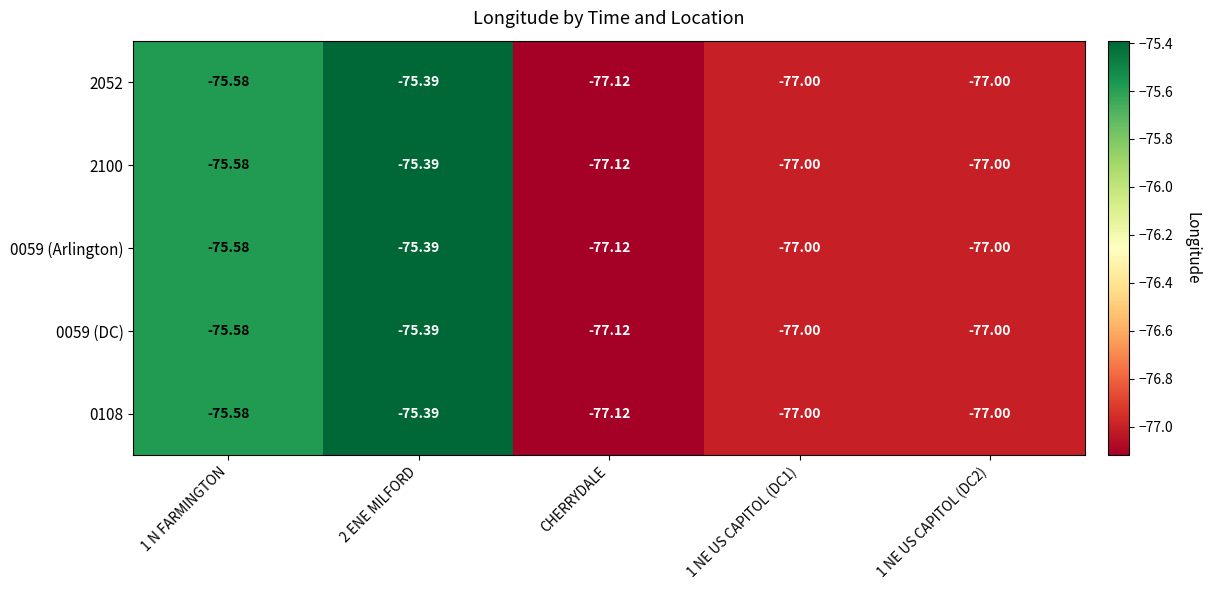

Is the value of 2100 at 1 N FARMINGTON greater than the value of 2052 at CHERRYDALE?

Yes